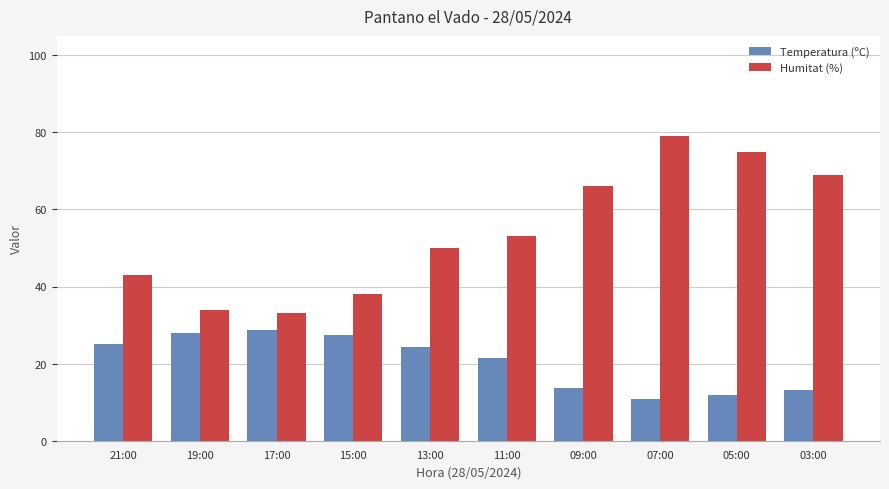

Where is Humitat (%) nearest to the value 56?

11:00